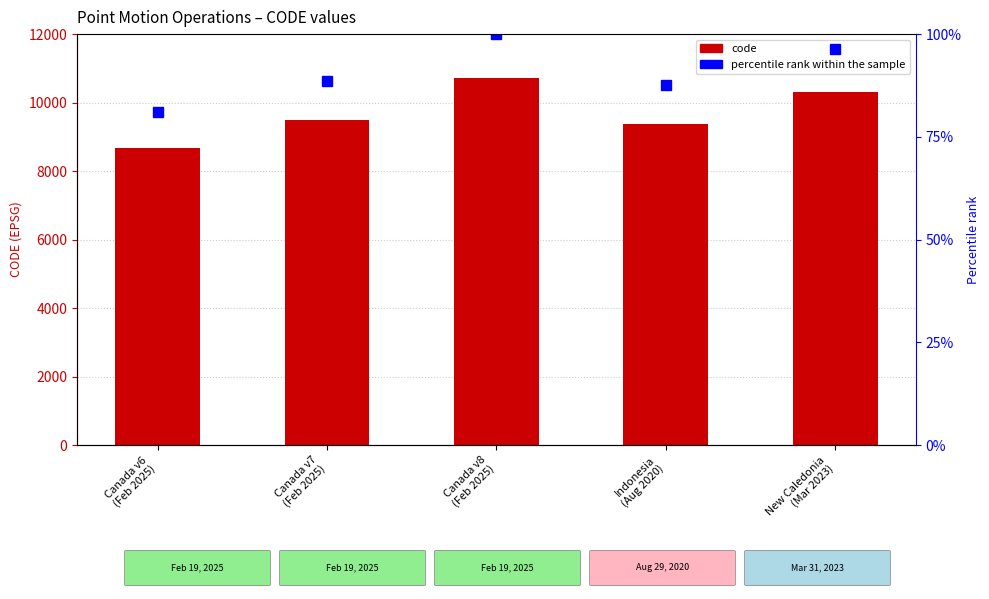

What is the label of the 3rd bar from the right?

Canada v8
(Feb 2025)